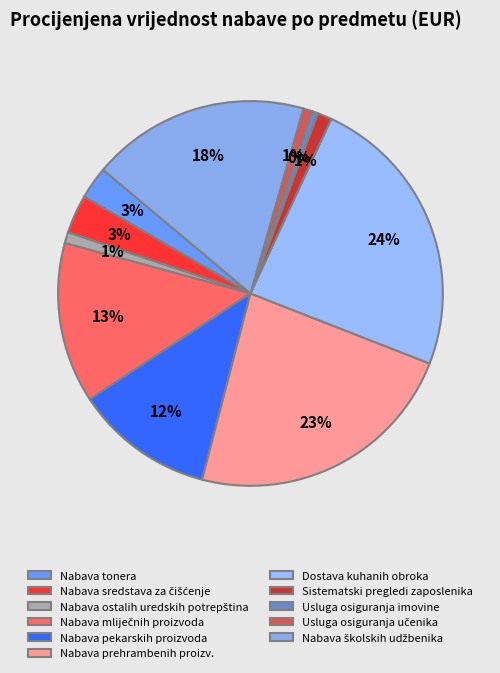

To the nearest percent, what portion does Nabava mliječnih proizvoda represent?

13%